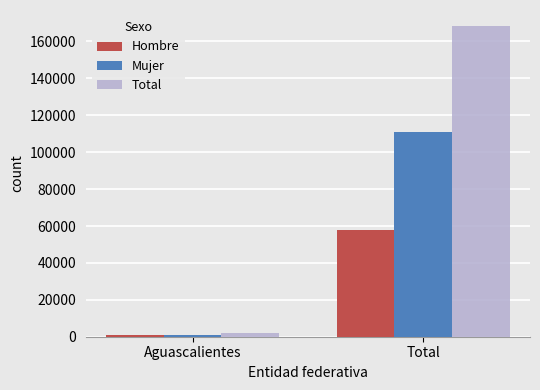

Which series has the largest total across all categories?

Total